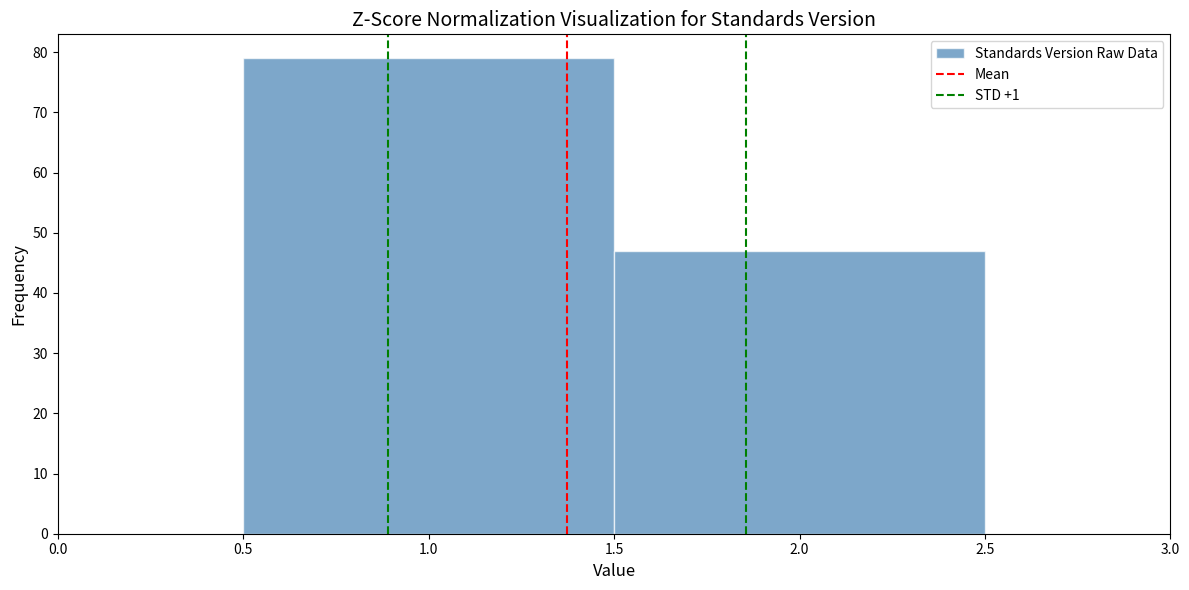

Reading left to right, transcribe this chart: for each bar, give the range it covers on the x-axis and its height. The values are not printed on the chart, so give them approximately, as read against the axis.

0.5 to 1.5: 79
1.5 to 2.5: 47